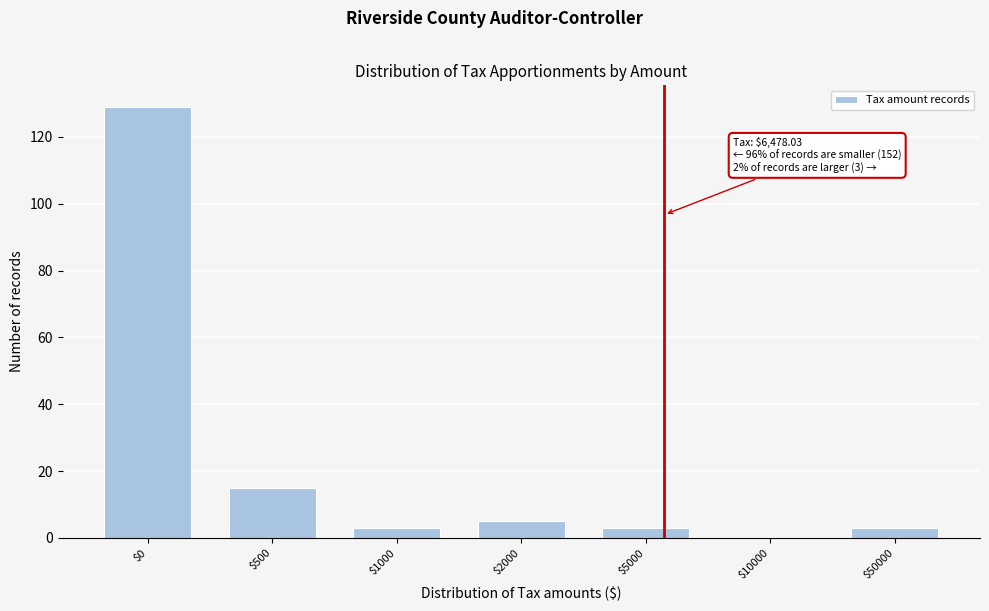

What is the sum of all values?

158